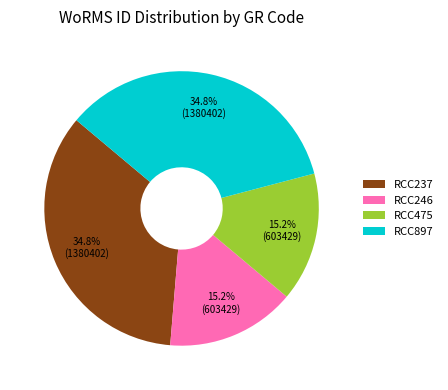

True or false: RCC246 accounts for 15% of the total.

True